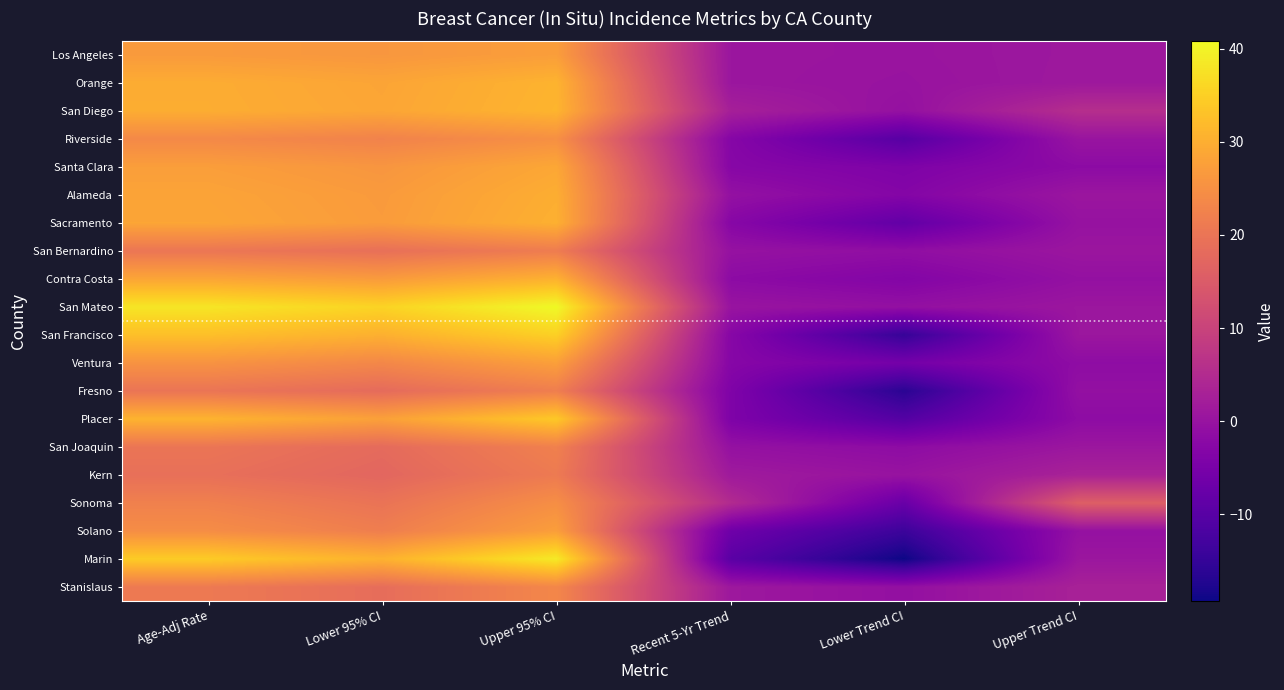

Between Recent 5-Yr Trend and Upper Trend CI, which series saw the biggest shift?

Sonoma